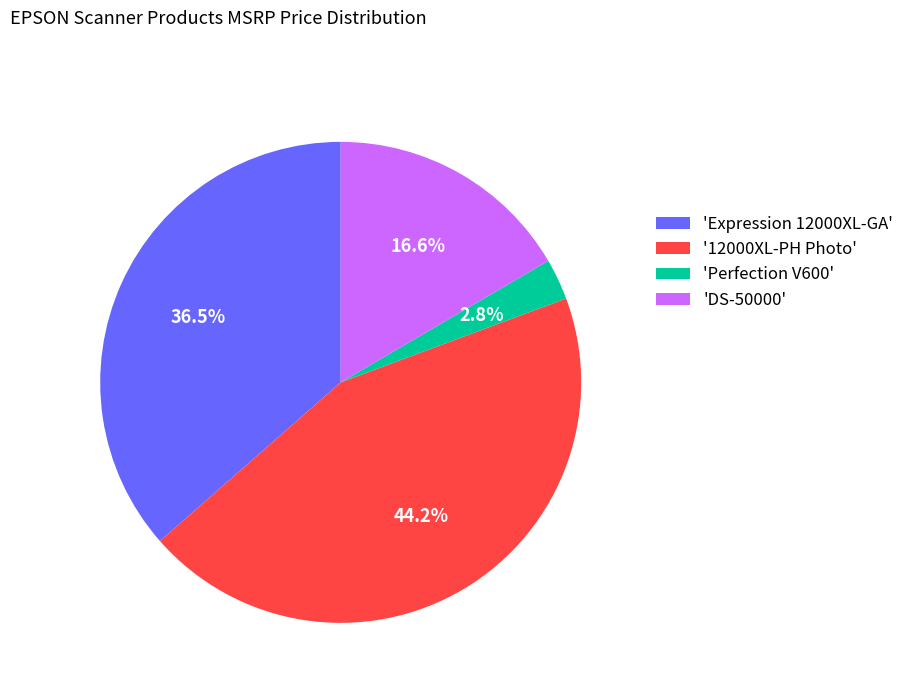

Which category has the smallest portion of the pie?

'Perfection V600'